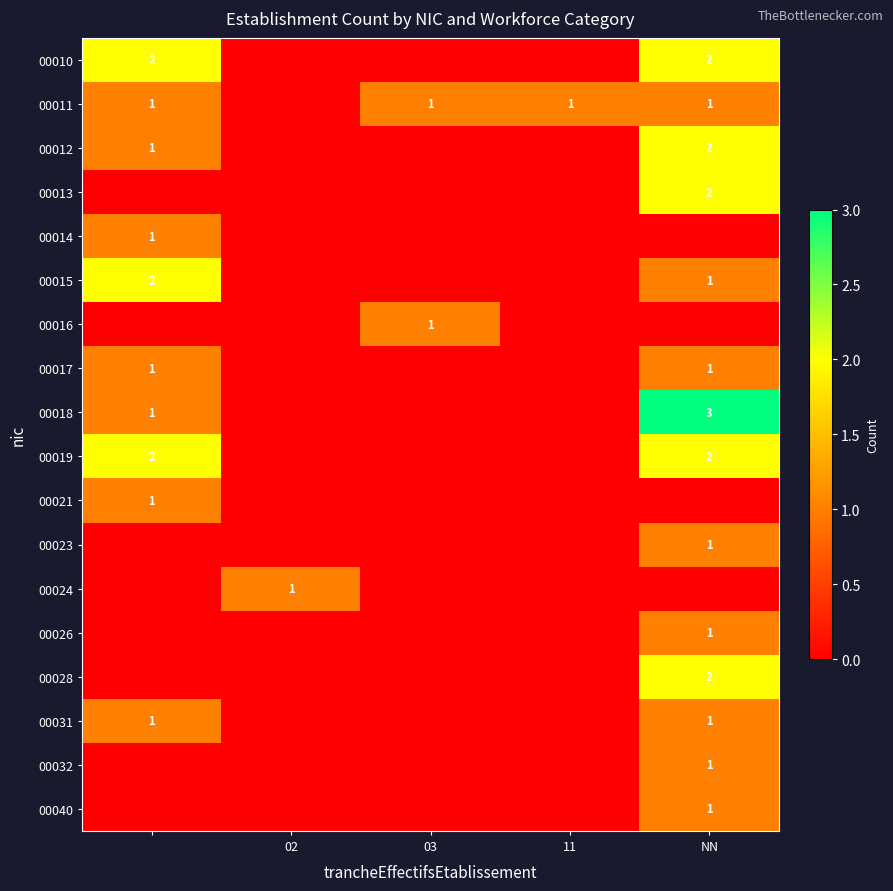

How many data points does each series have?

5